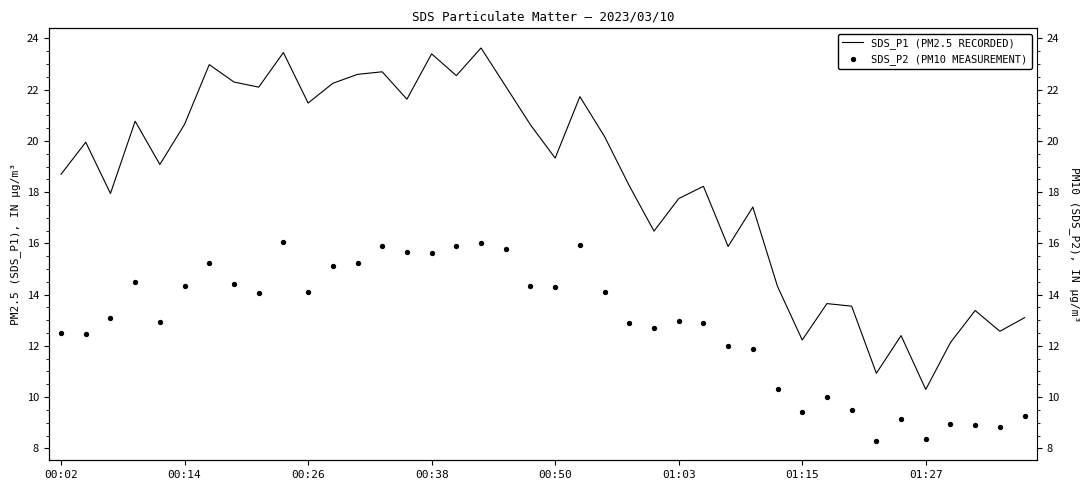

Is the value of SDS_P1 (PM2.5 RECORDED) at 01:27 greater than the value of SDS_P2 (PM10 MEASUREMENT) at 22?

Yes